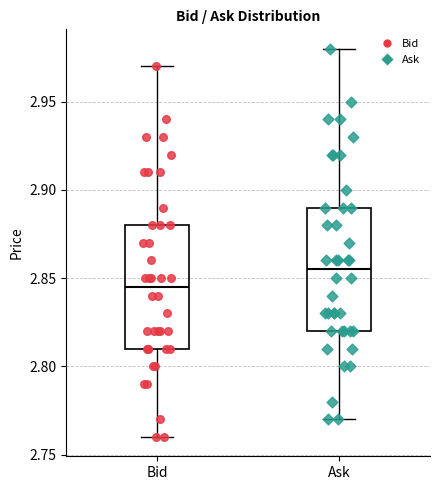

Reading left to right, read every box against the y-axis: the position of its median line, the range the box covers, and the ends of its whiskers. The values are not printed on the chart, so give them approximately, as read against the axis.

Bid: median 2.845, box 2.810 to 2.880, whiskers 2.760 to 2.970
Ask: median 2.855, box 2.820 to 2.890, whiskers 2.770 to 2.980